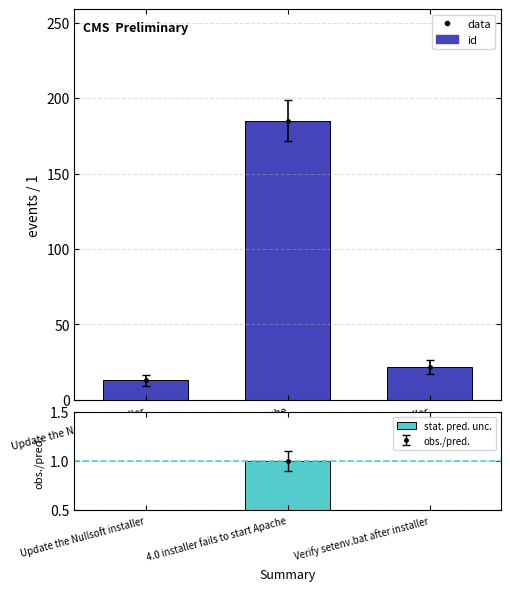

At which label is stat. pred. unc. closest to 0?

Update the Nullsoft installer